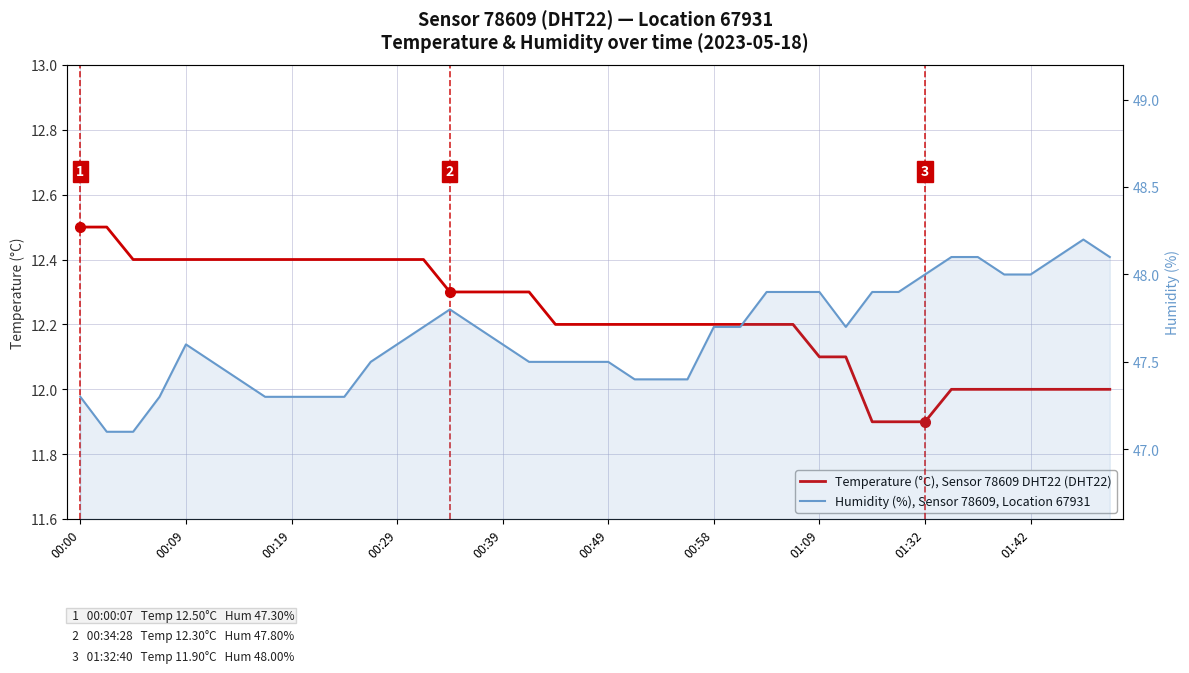

Which series has the largest range (max minus min)?

Humidity (%), Sensor 78609 DHT22